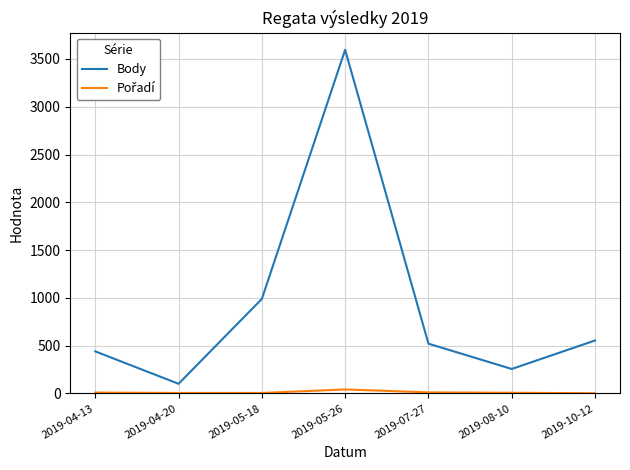

At which category is the sum across all series the highest?

2019-05-26